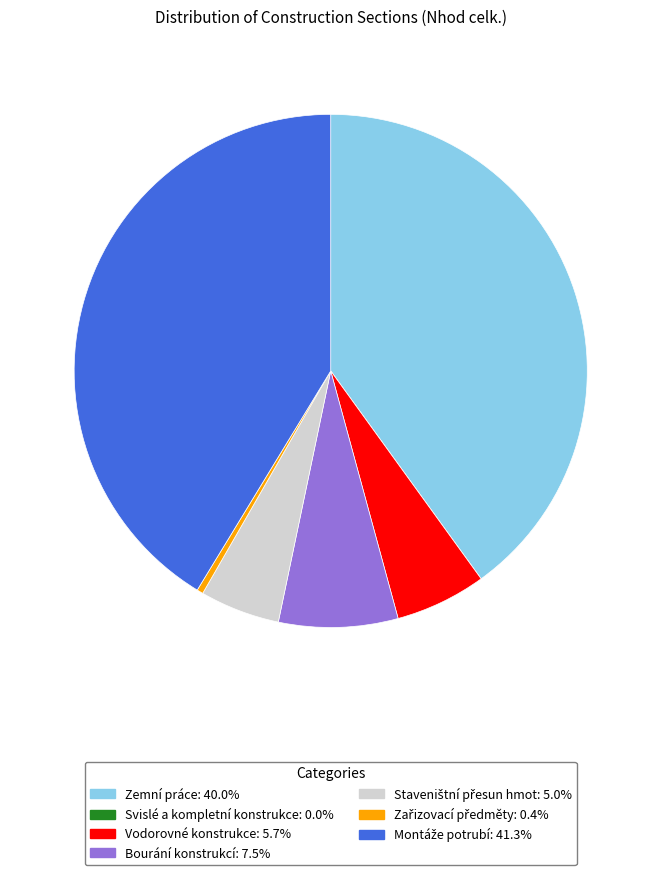

Is there a majority slice in this chart?

No